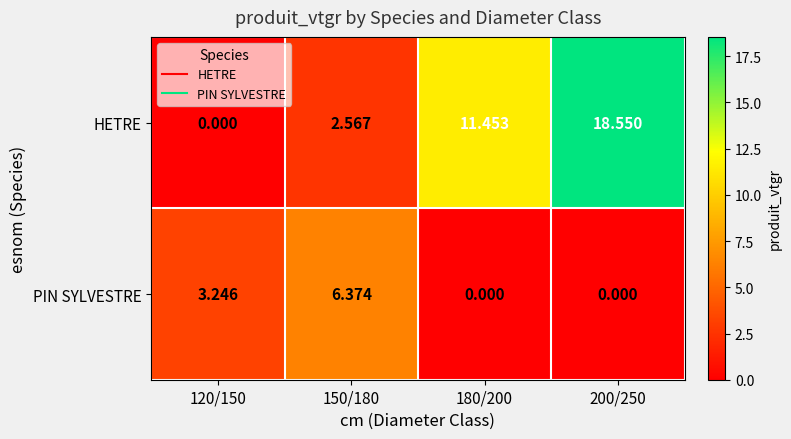

Is the value of HETRE at 120/150 greater than the value of PIN SYLVESTRE at 120/150?

No